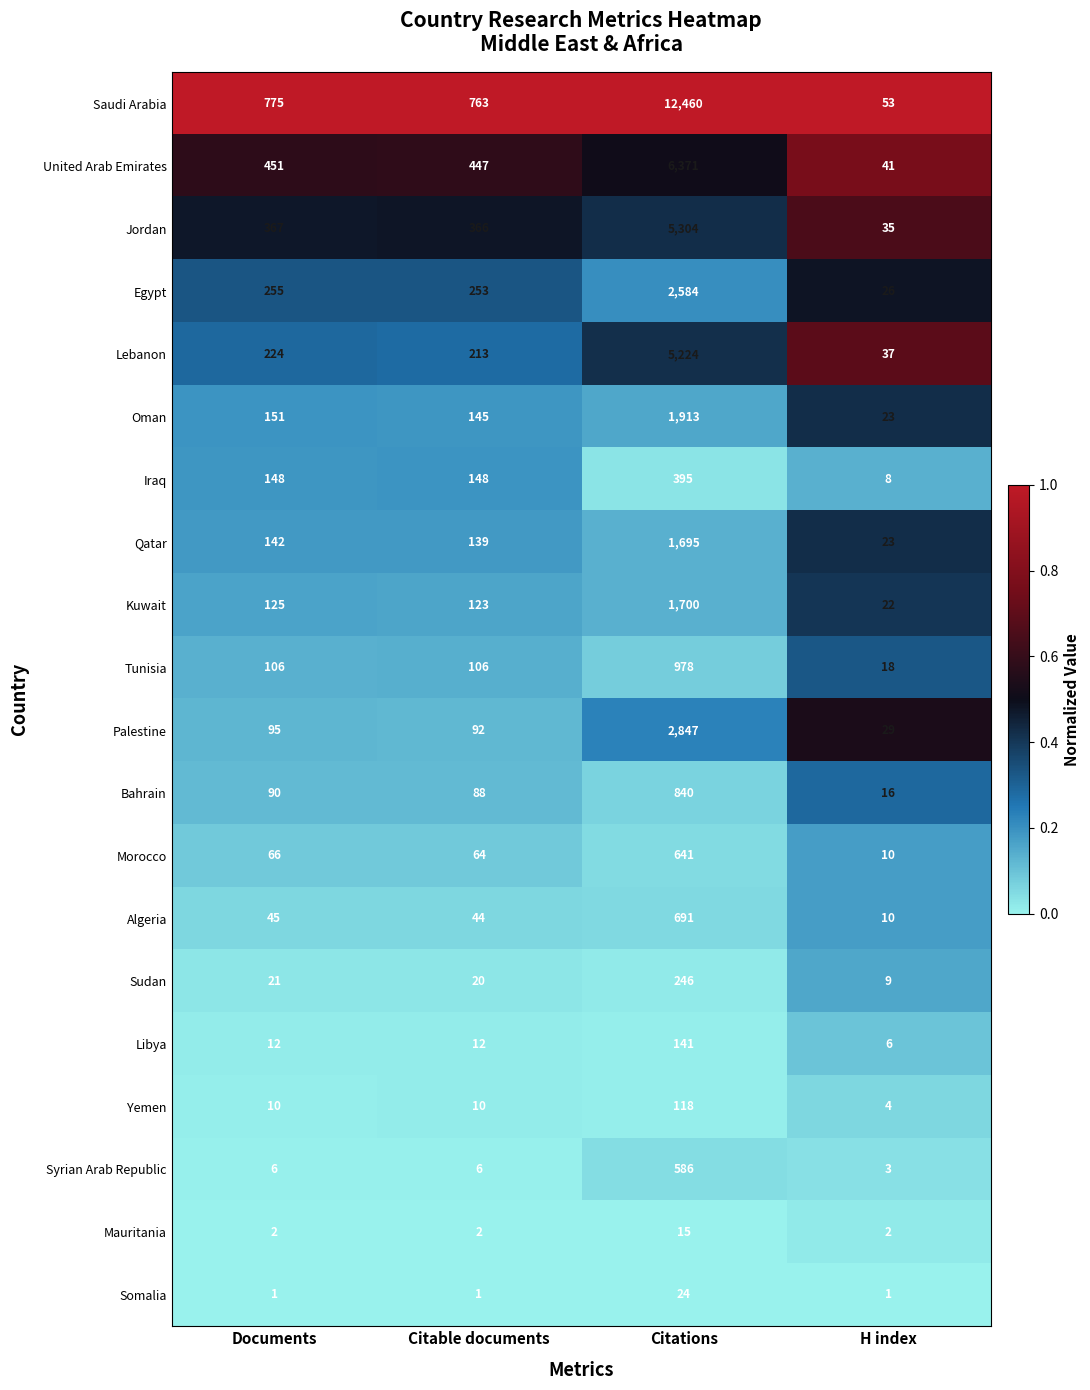

What is the difference between the highest and lowest values at Citable documents?

762